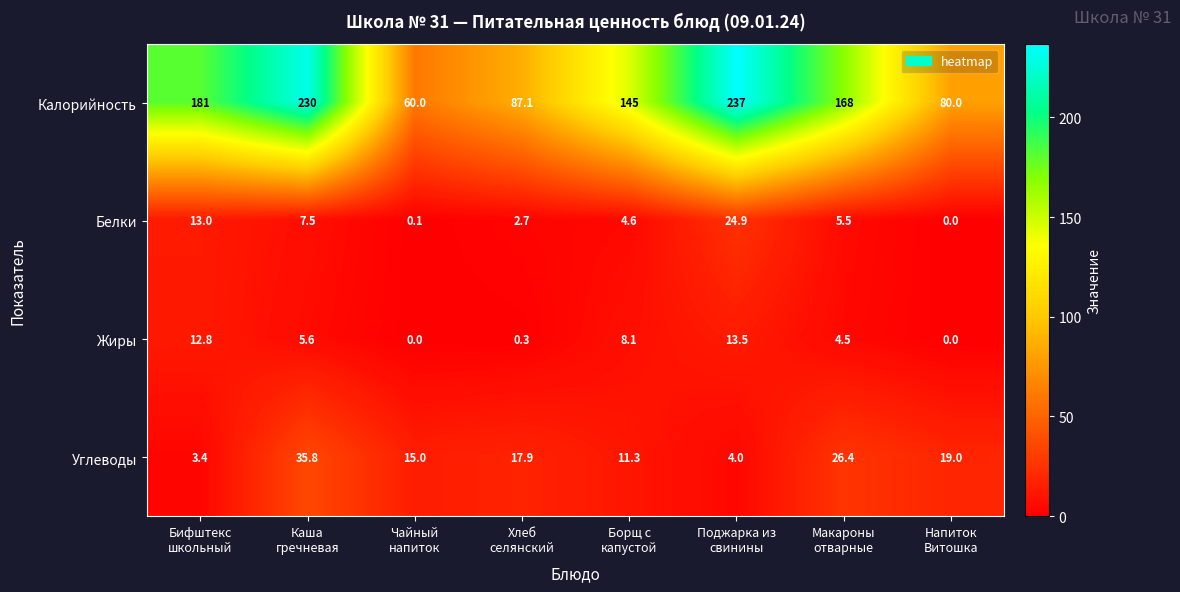

What is the difference between the maximum and minimum values in the Углеводы series?

32.4